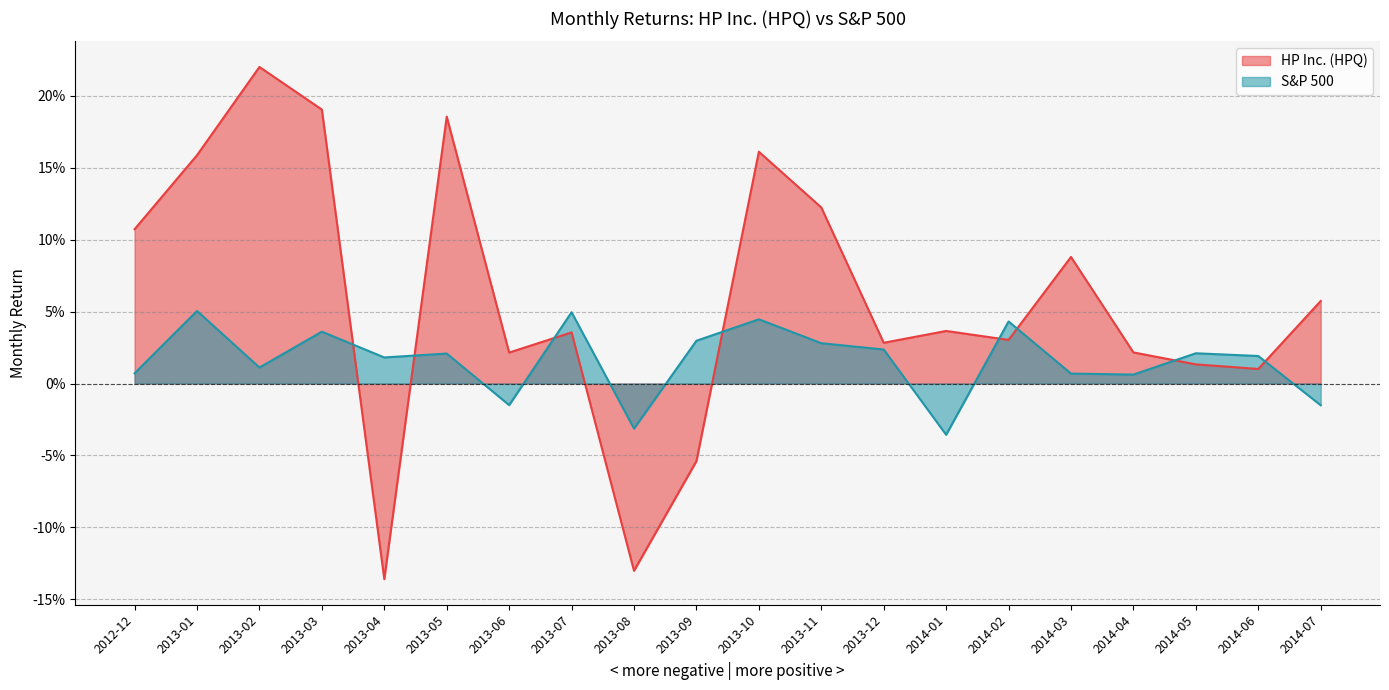

At which category is the sum across all series the highest?

2013-02